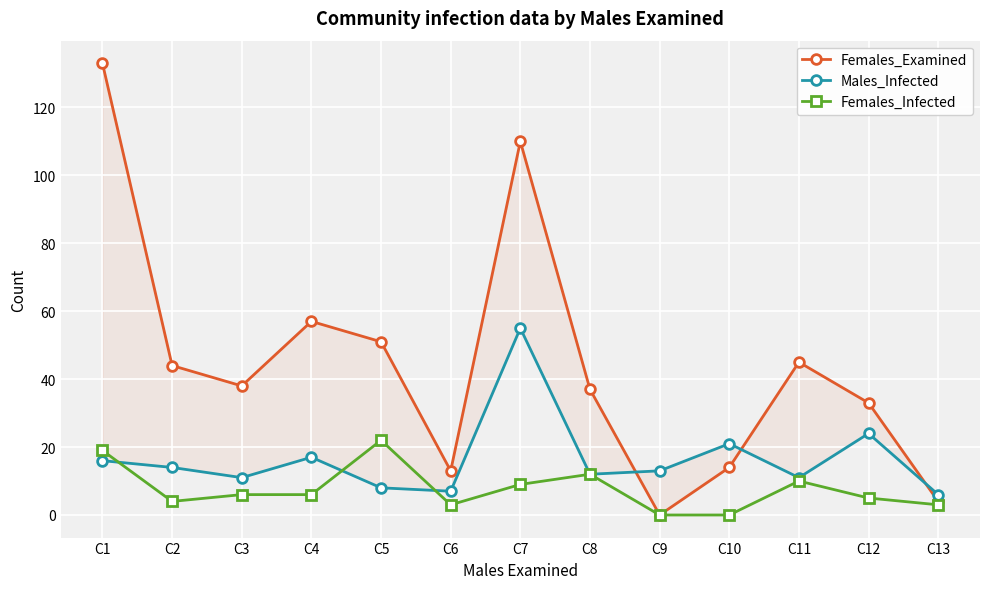

How many values in the Males_Infected series are below 13?

6